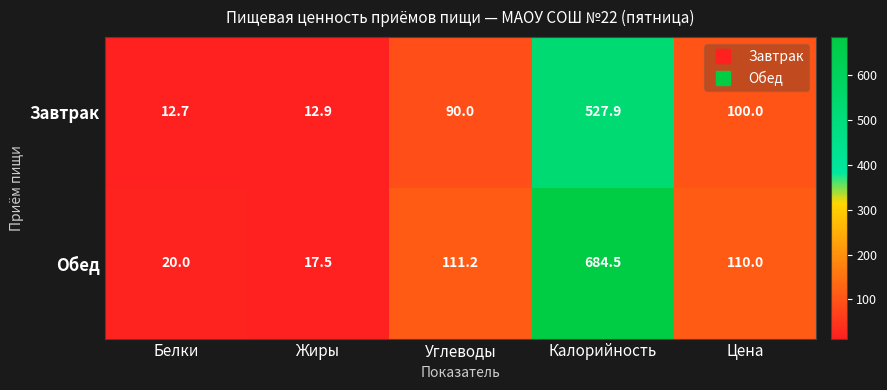

What is the maximum value shown in the chart?

684.5